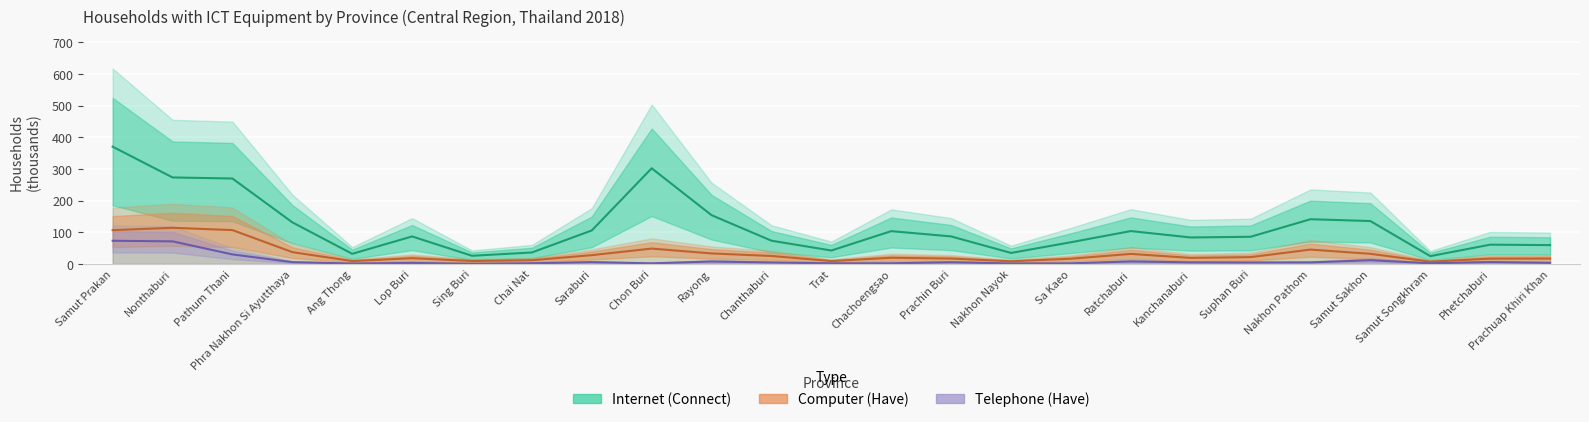

What is the total value across all series at Samut Sakhon?

178.7